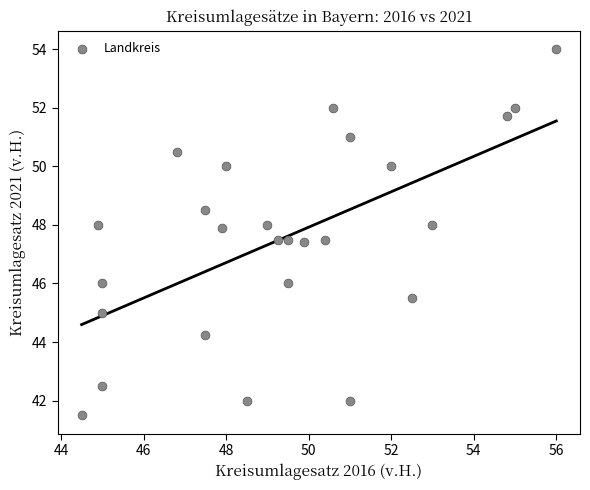

What is the range of X values (max minus min)?

11.5